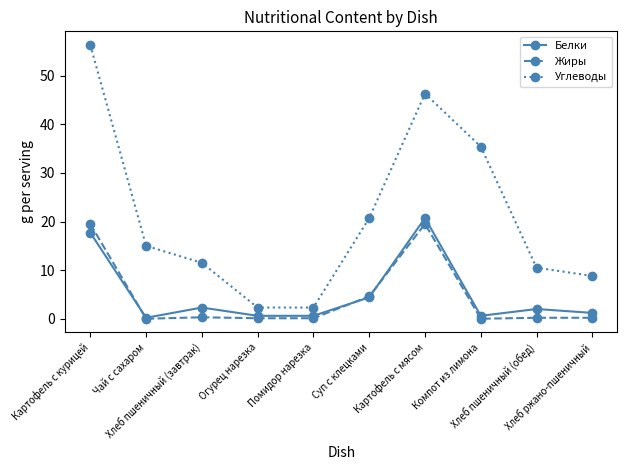

What is the minimum value for Углеводы?

2.3